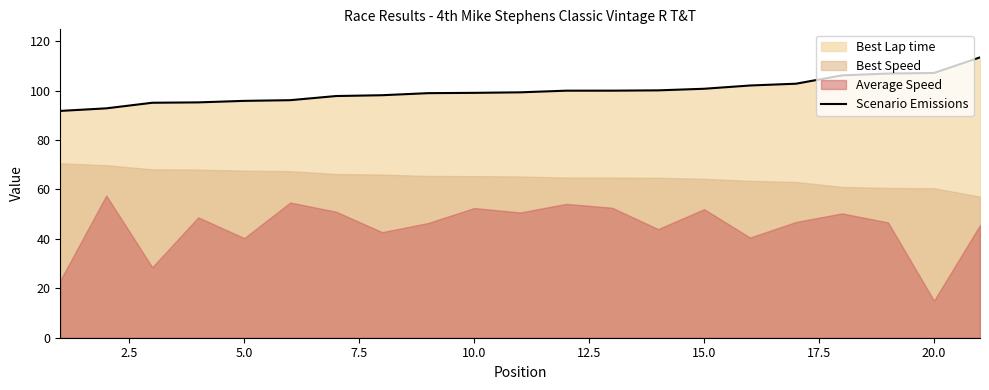

Reading left to right, transcribe all the data shown in this chart.

91.8	92.8	95.1	95.2	95.9	96.1	97.8	98.1	99.0	99.1	99.3	100.0	100.0	100.1	100.8	102.1	102.8	106.2	106.9	107.1	113.5